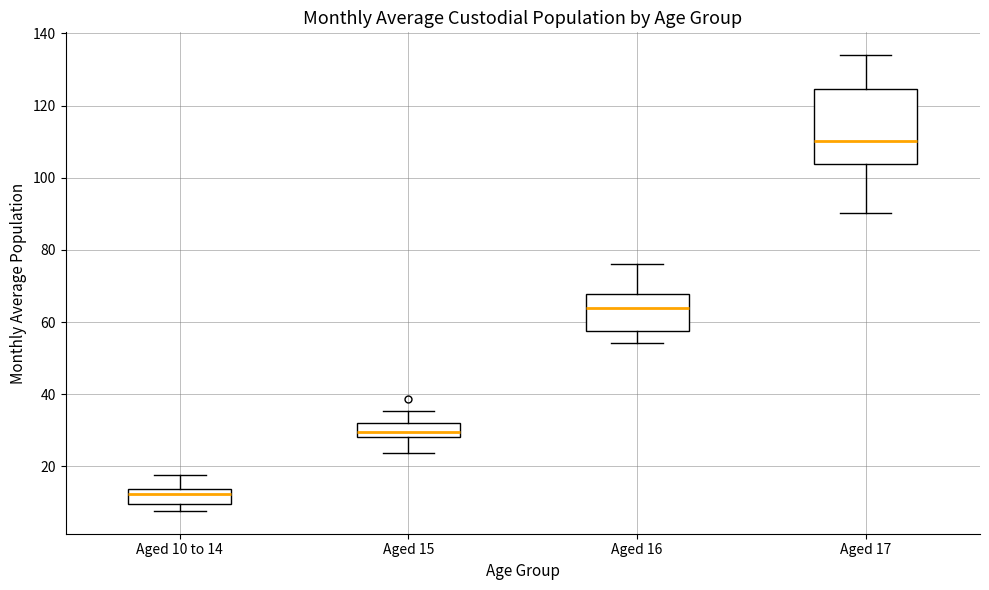

Reading left to right, read every box against the y-axis: the position of its median line, the range the box covers, and the ends of its whiskers. The values are not printed on the chart, so give them approximately, as read against the axis.

Aged 10 to 14: median 12, box 10 to 14, whiskers 8 to 18
Aged 15: median 30, box 28 to 32, whiskers 24 to 36
Aged 16: median 64, box 58 to 68, whiskers 54 to 76
Aged 17: median 110, box 104 to 124, whiskers 90 to 134